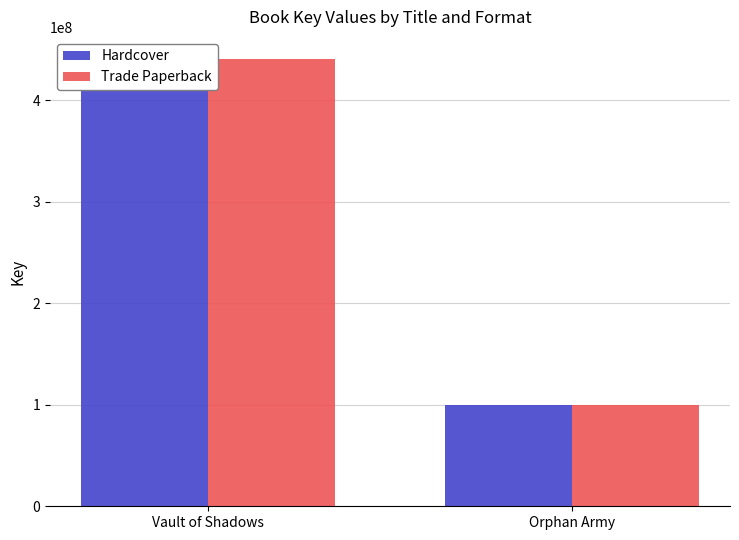

Reading right to left, list all the values displayed in this chart.

Hardcover: 100274758	440518730
Trade Paperback: 100274758	440518730